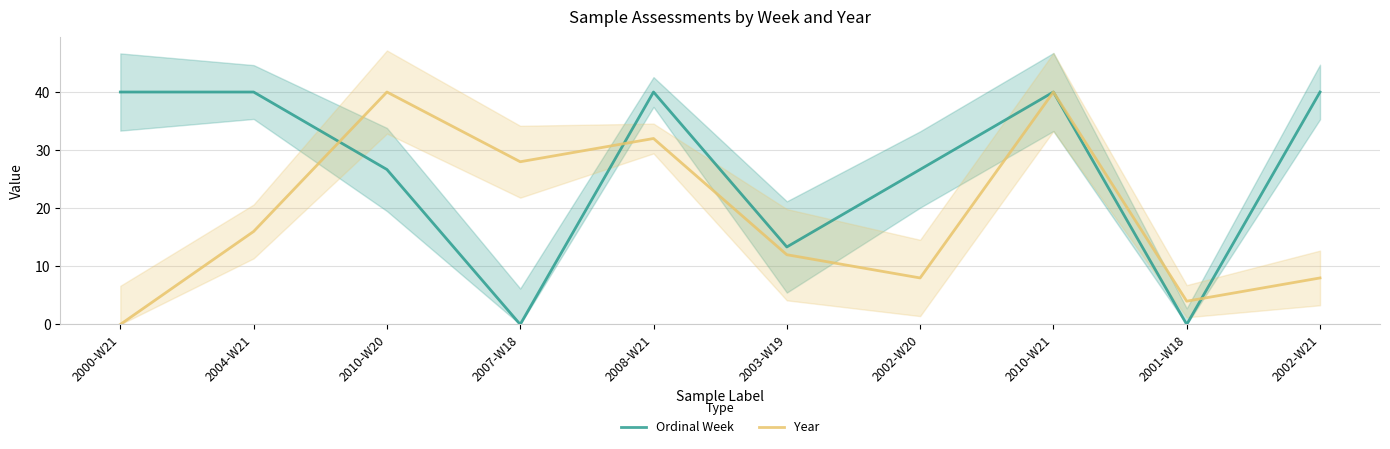

Does the chart have visible grid lines?

Yes